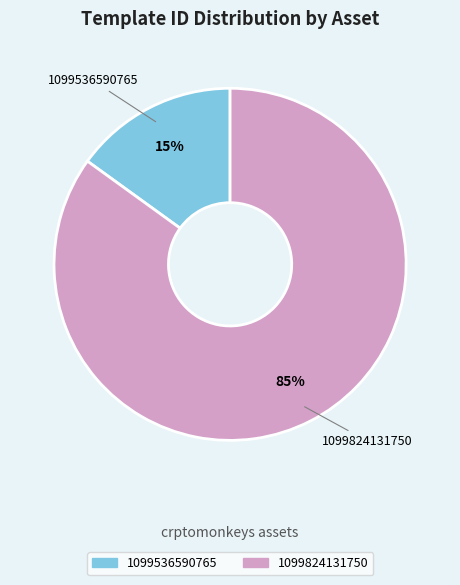

What percentage is the 1099536590765 slice, to the nearest percent?

15%